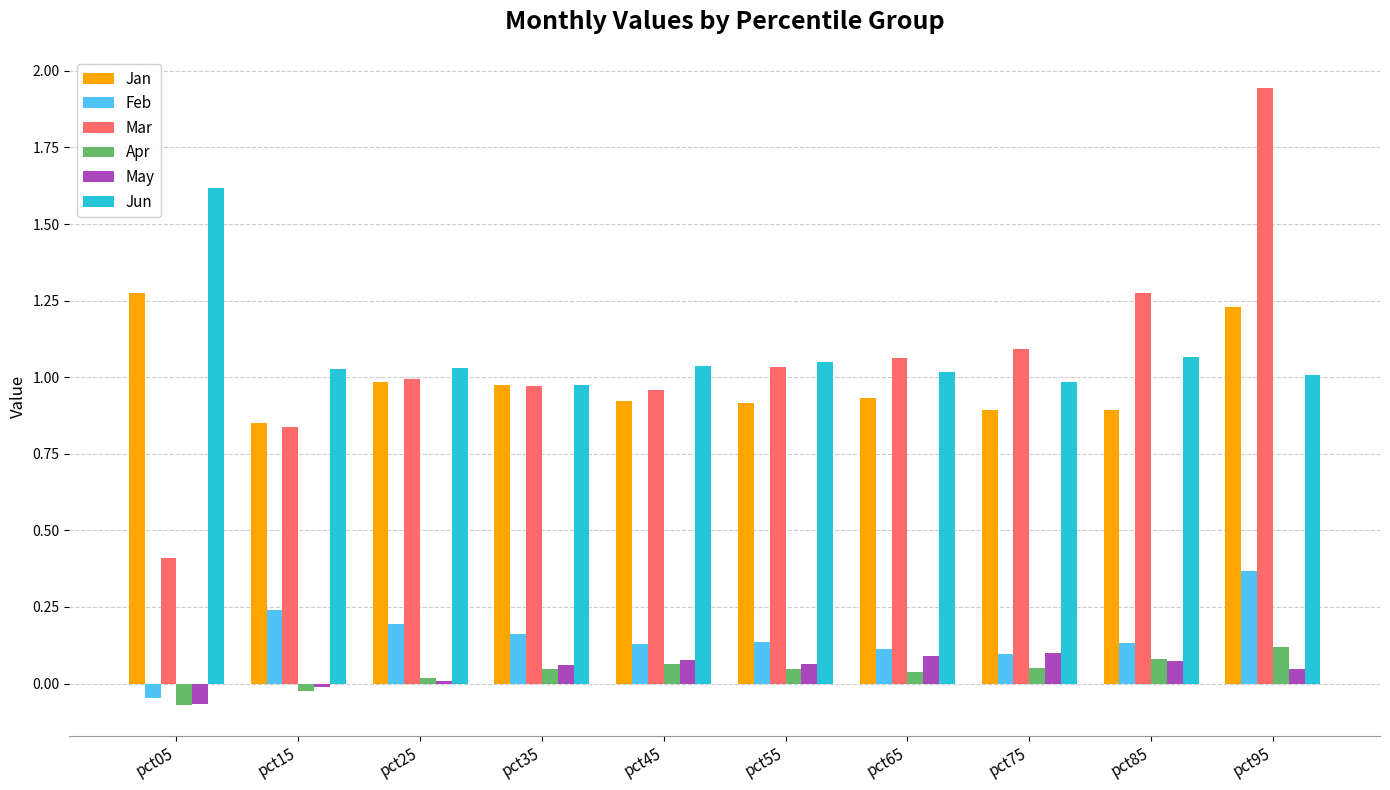

How many distinct data groups are displayed?

6